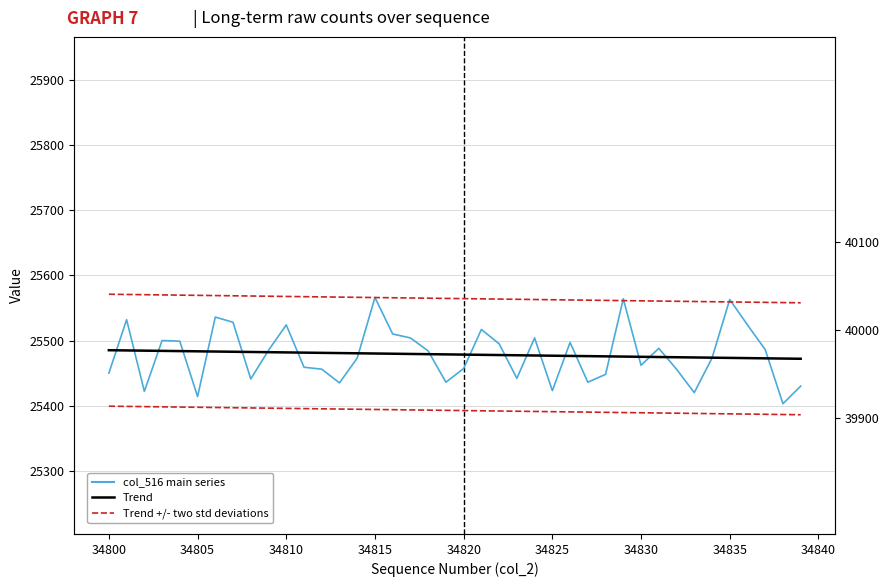

What are all the series names shown in the legend?

col_516 (main series), Trend, Trend +/- two std deviations